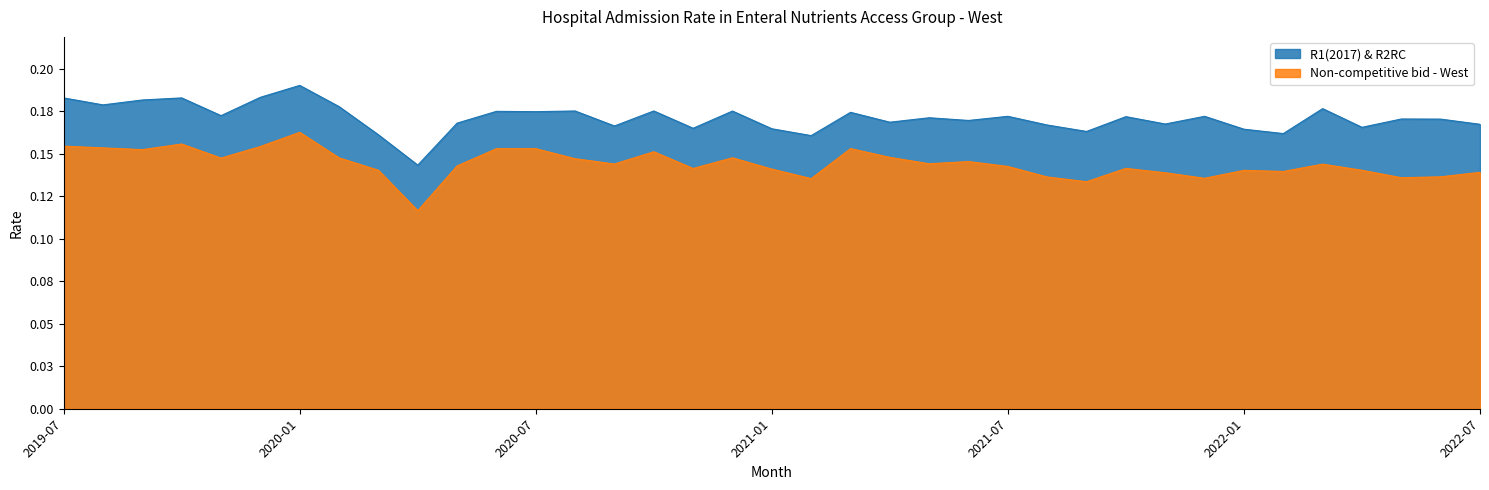

The value of R1(2017) & R2RC at 2022-04 is 0.2. True or false?

False